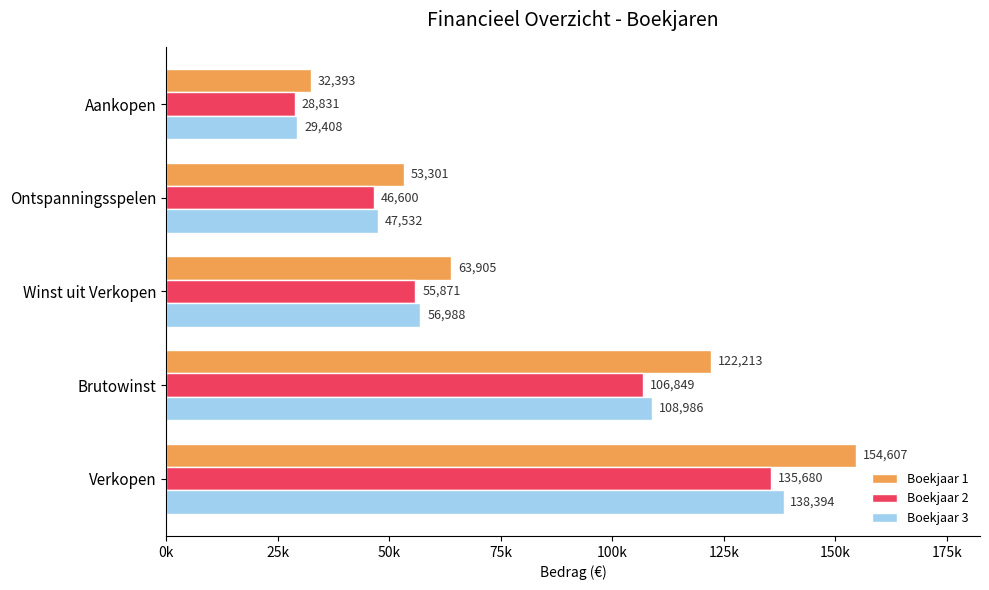

Which label corresponds to the smallest value in the chart?

Aankopen